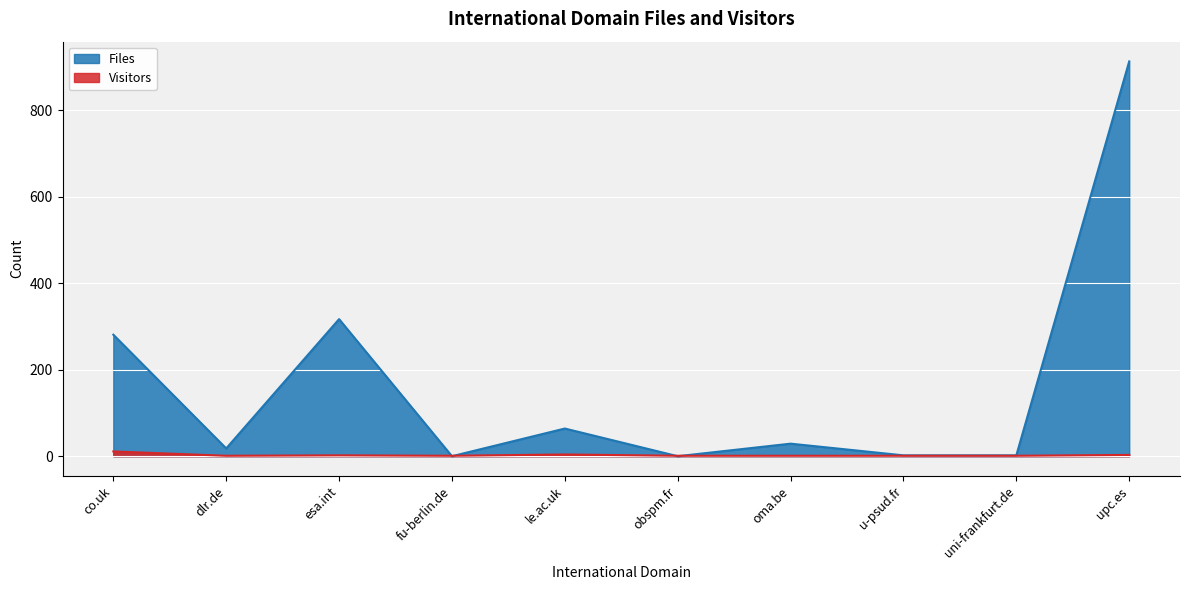

What is the average value of the Visitors series?

3